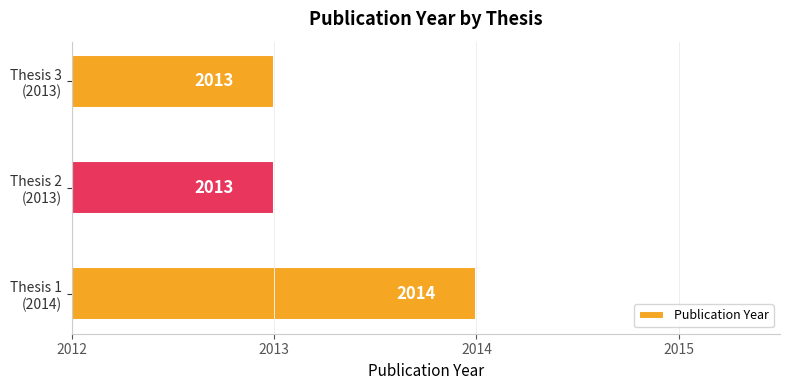

Reading top to bottom, transcribe all the data shown in this chart.

2013	2013	2014